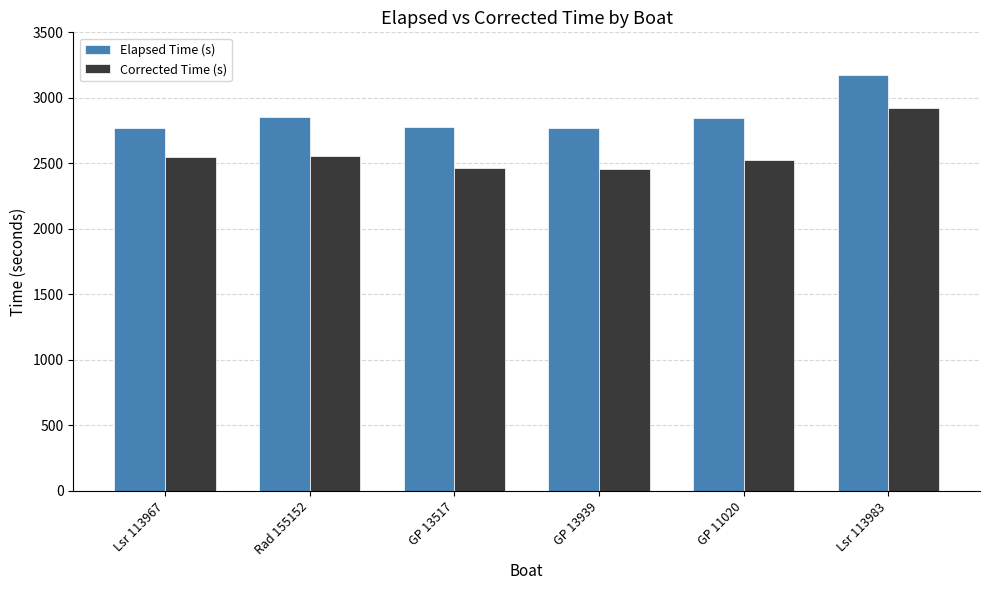

What is the smallest value displayed?

2458